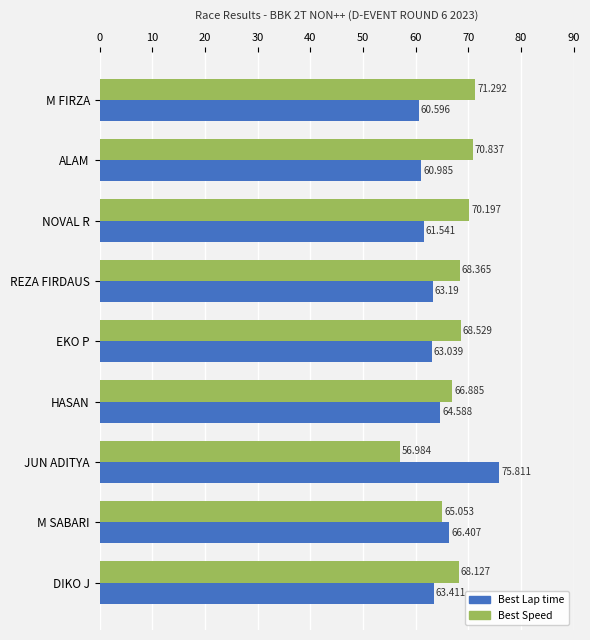

Which category has the lowest value across all series?

JUN ADITYA